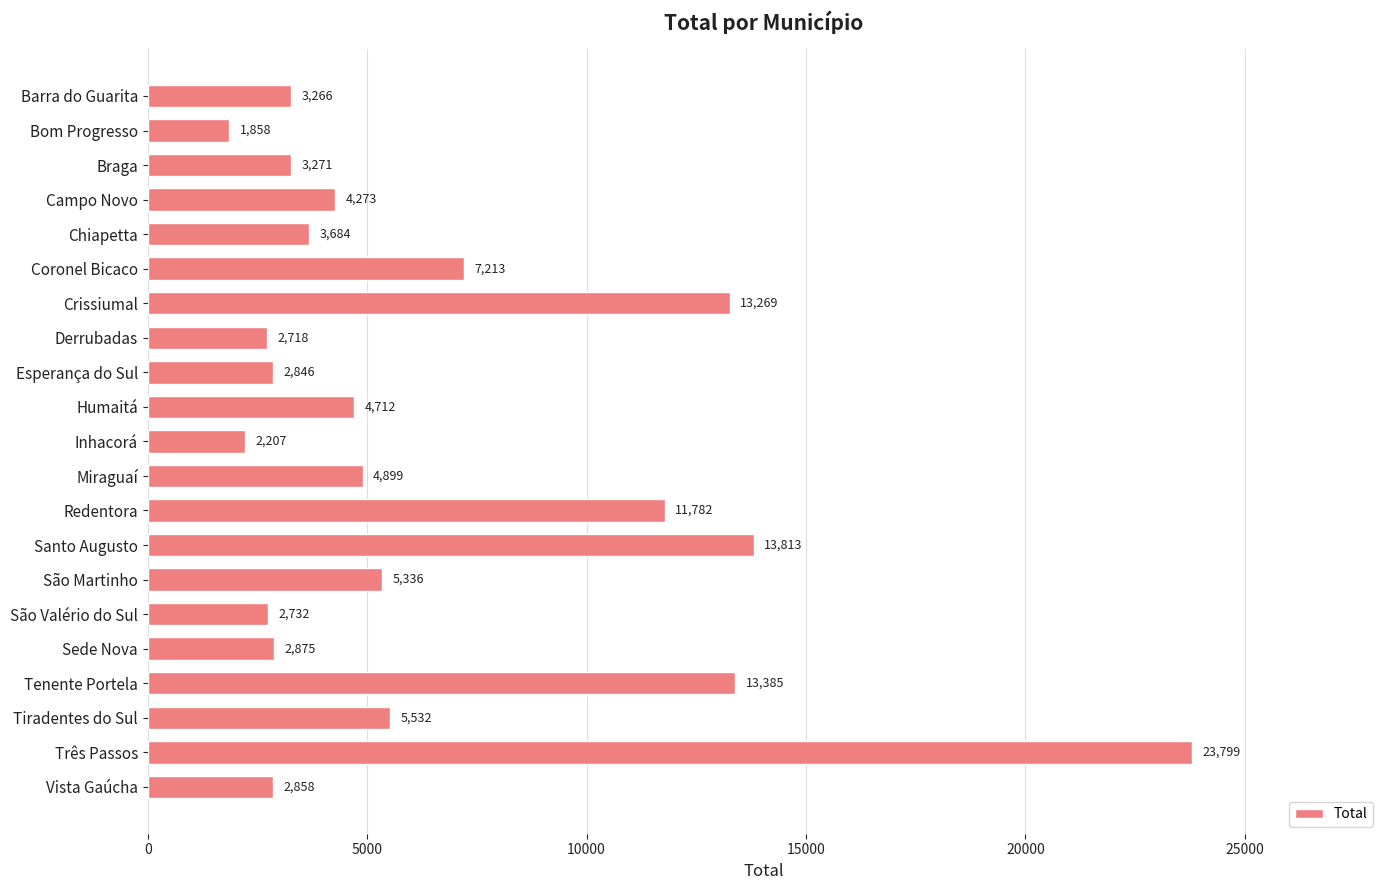

List the labels in order of value, smallest first.

Bom Progresso, Inhacorá, Derrubadas, São Valério do Sul, Esperança do Sul, Vista Gaúcha, Sede Nova, Barra do Guarita, Braga, Chiapetta, Campo Novo, Humaitá, Miraguaí, São Martinho, Tiradentes do Sul, Coronel Bicaco, Redentora, Crissiumal, Tenente Portela, Santo Augusto, Três Passos